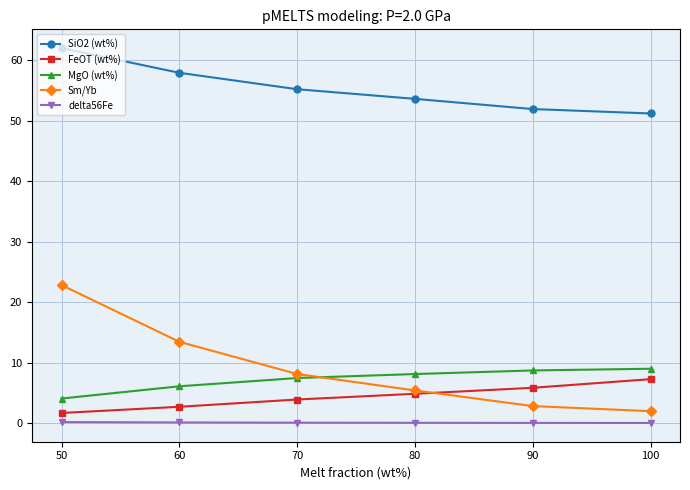

What is the total value across all series at 100?

69.6